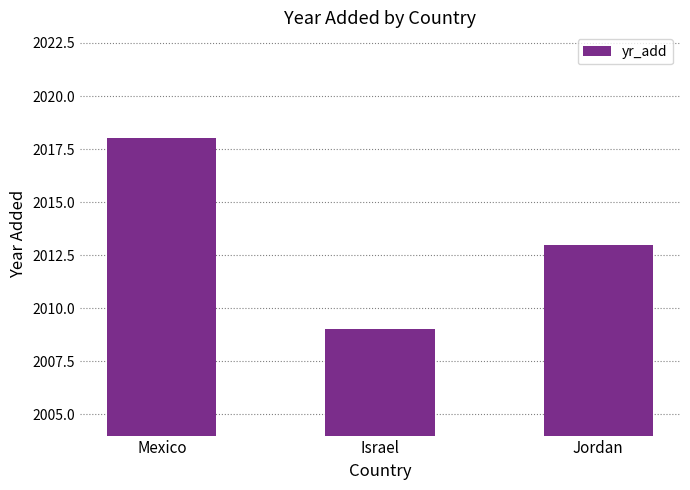

What is the ratio of the value at Mexico to the value at Israel?

1.0